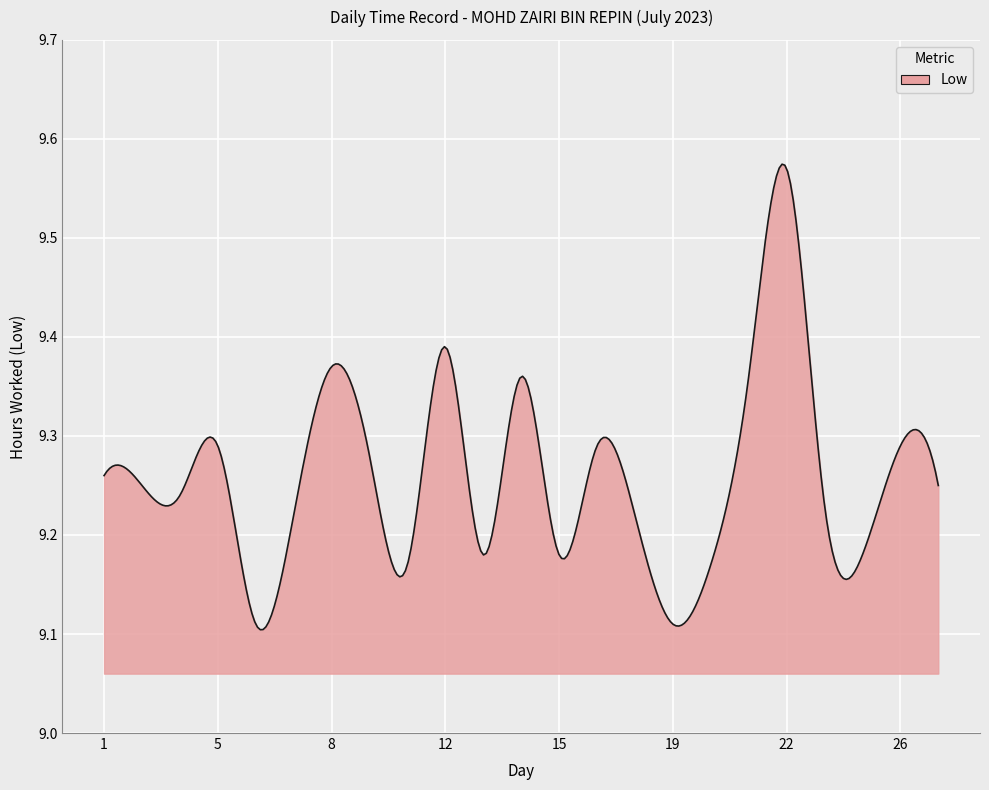

Does the chart have visible grid lines?

Yes